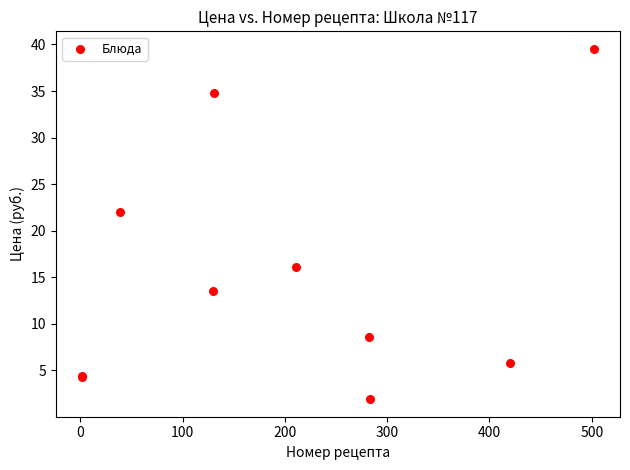

What Y value in the scatter plot is closest to 20?

22.0